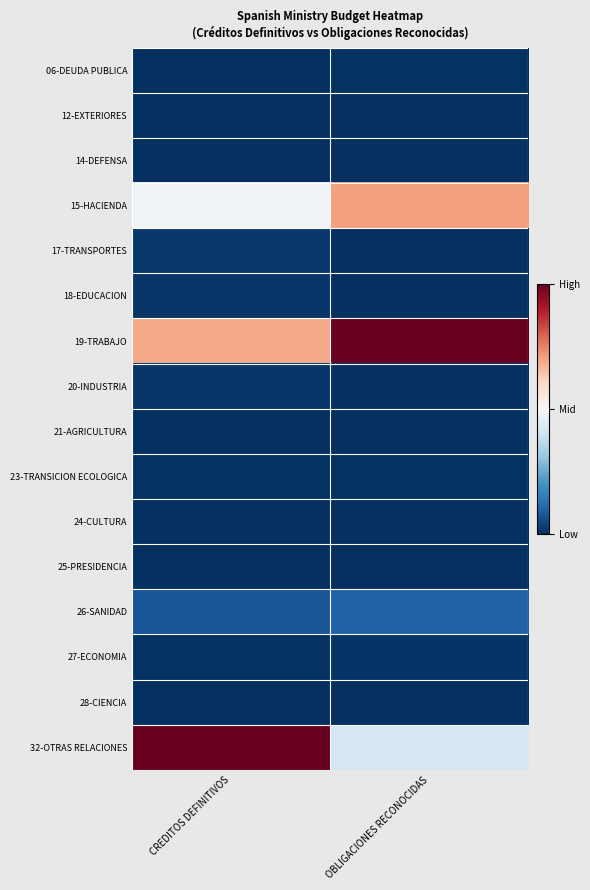

List the series in order of their peak value, lowest first.

25-PRESIDENCIA, 12-EXTERIORES, 14-DEFENSA, 28-CIENCIA, 24-CULTURA, 21-AGRICULTURA, 06-DEUDA PUBLICA, 23-TRANSICION ECOLOGICA, 27-ECONOMIA, 20-INDUSTRIA, 18-EDUCACION, 17-TRANSPORTES, 26-SANIDAD, 15-HACIENDA, 19-TRABAJO, 32-OTRAS RELACIONES